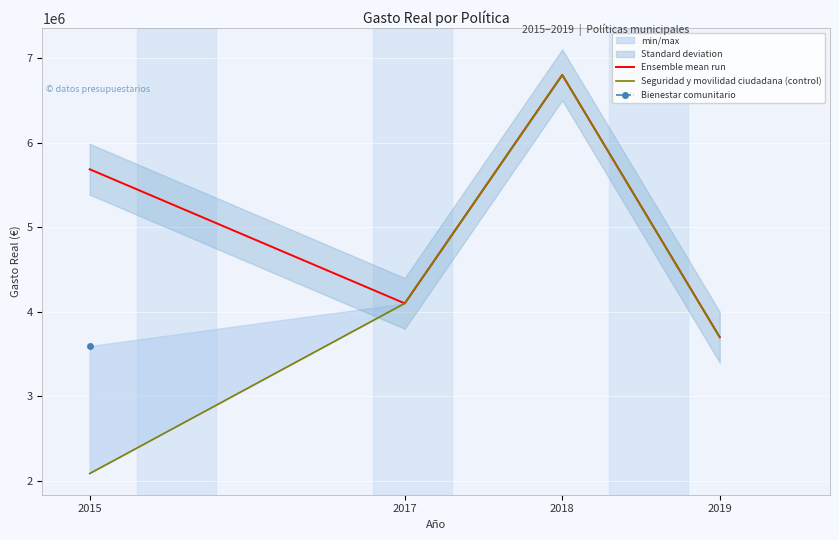

Reading left to right, transcribe all the data shown in this chart.

Ensemble mean run: 2015=5684669.3	2017=4100000.0	2018=6800000.0	2019=3700000.0
Seguridad y movilidad ciudadana (control): 2015=2089351.5	2017=4100000.0	2018=6800000.0	2019=3700000.0